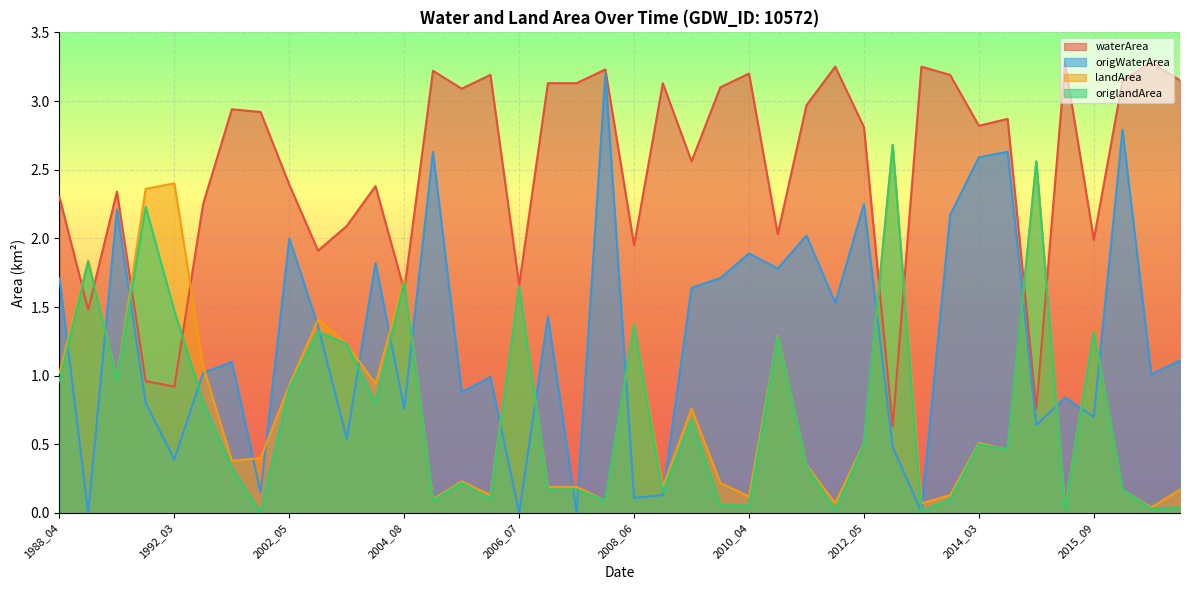

What is the average value of the waterArea series?

2.5